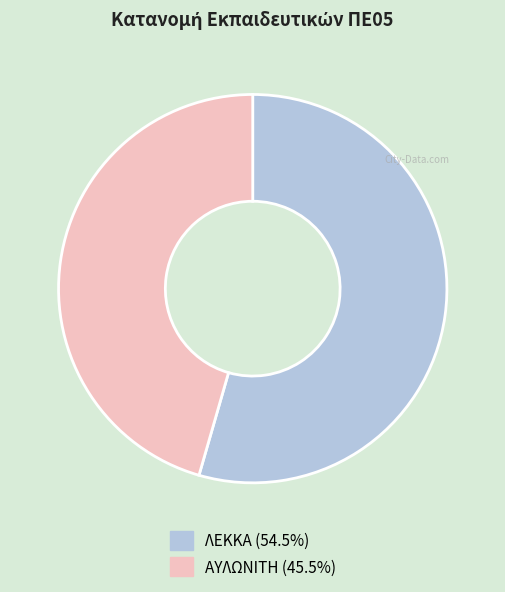

How many slices are in this pie chart?

2